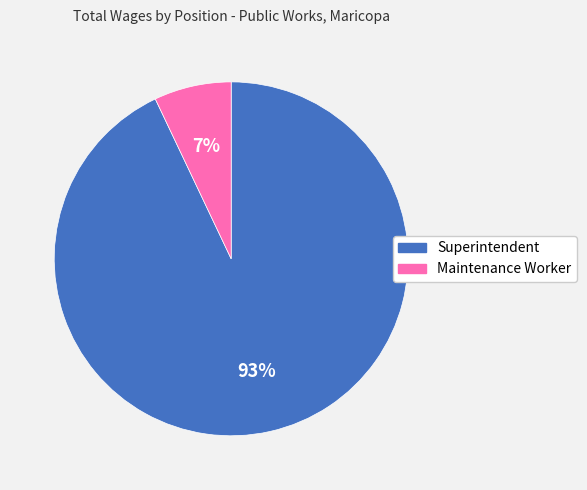

Count the number of slices in the pie.

2